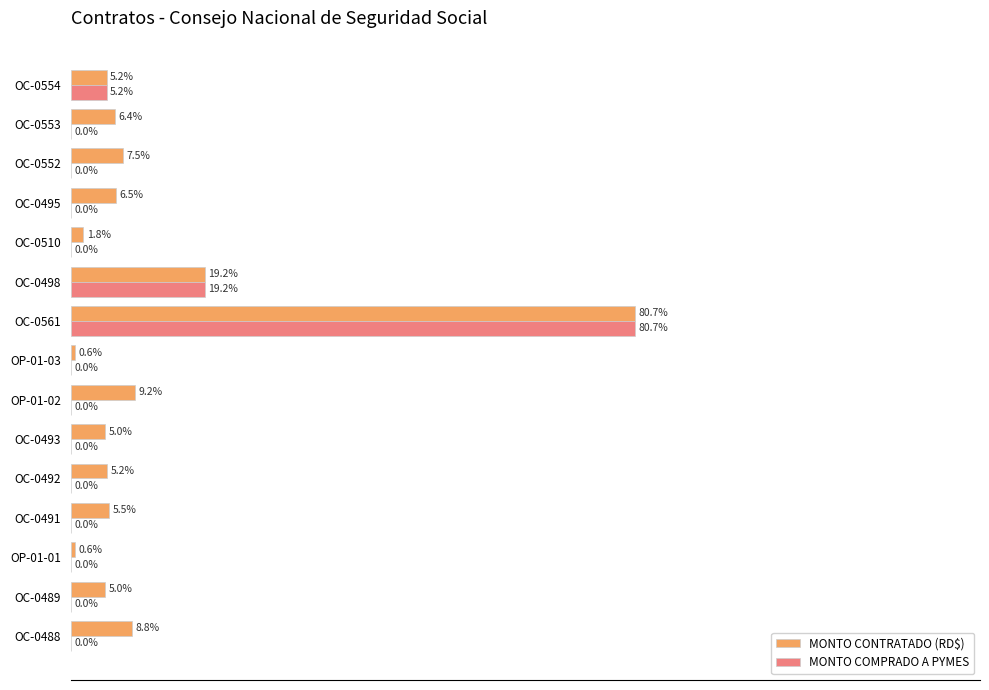

At which label is MONTO CONTRATADO (RD$) closest to 40?

OC-0498